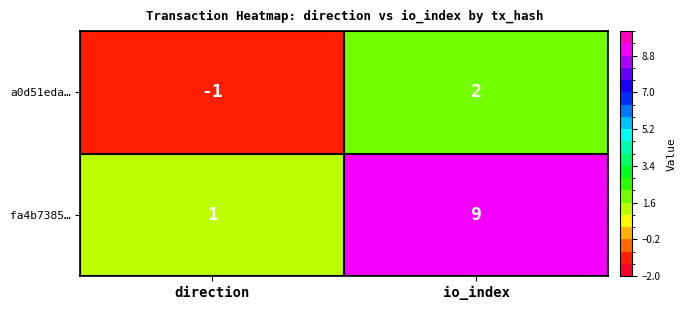

At which label is a0d51eda… closest to 0?

direction